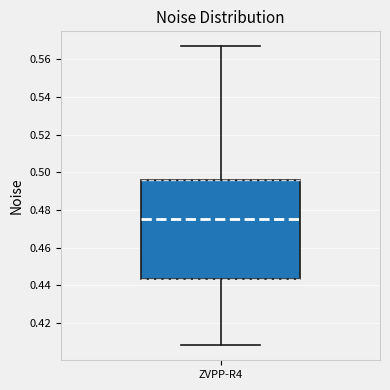

Transcribe this box plot: give where the median line is, the range the box spans, and where the two whiskers end, as read against the y-axis. The values are not printed on the chart, so give them approximately, as read against the axis.

median 0.476, box 0.444 to 0.496, whiskers 0.408 to 0.566